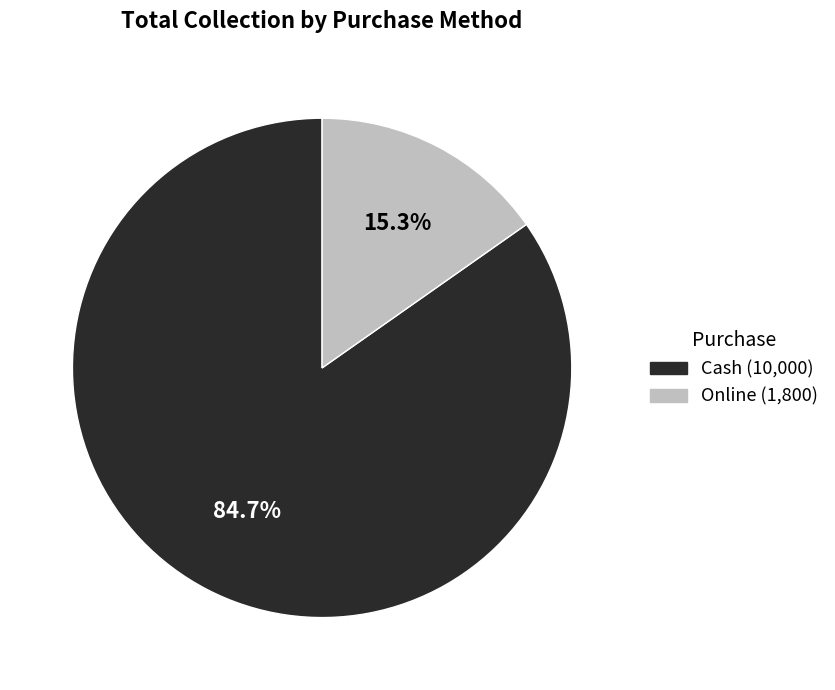

Which slice is the largest?

Cash